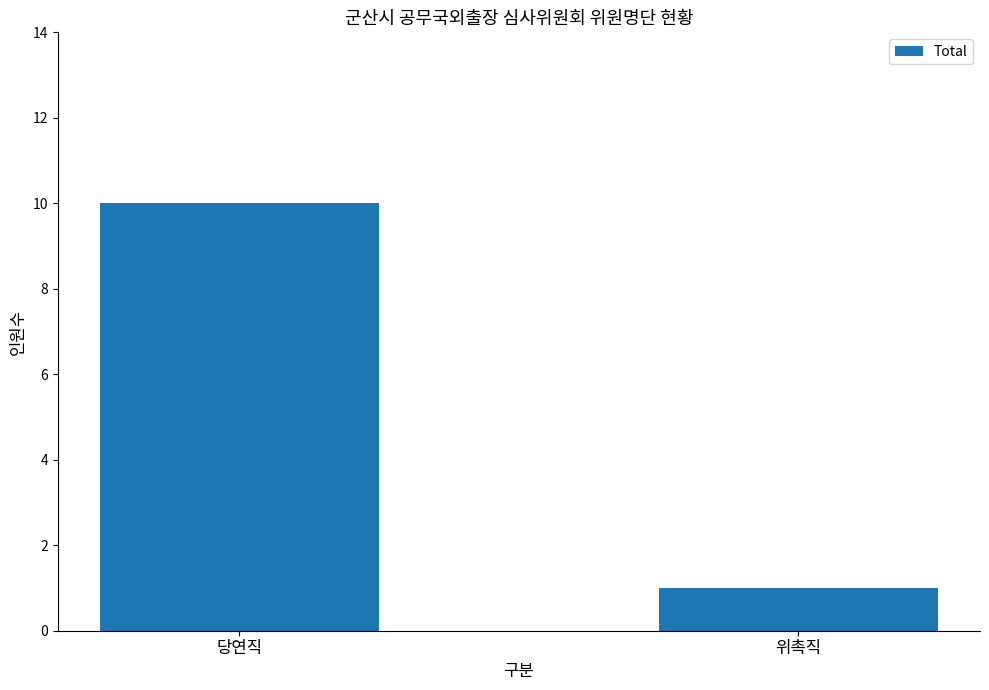

The value at 당연직 is 14. True or false?

False